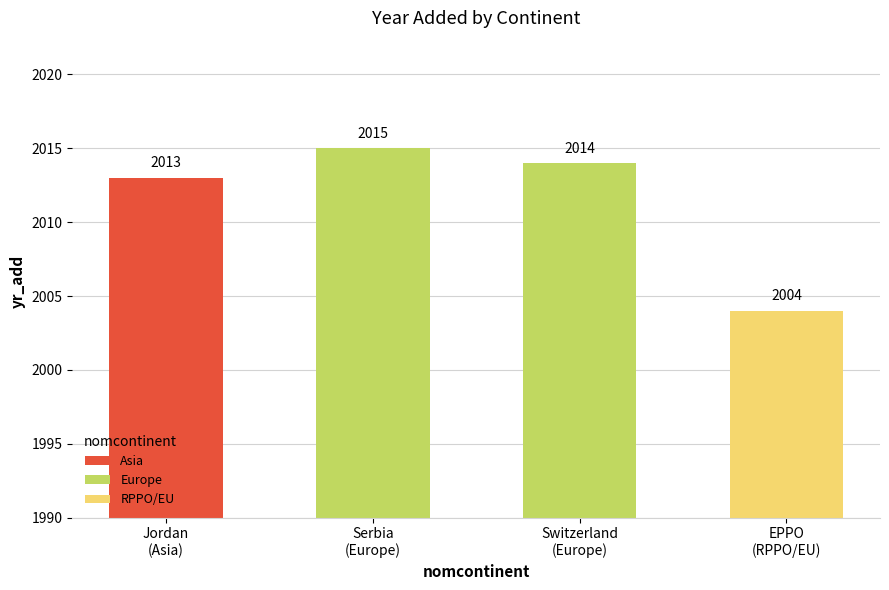

Where does the data first go above 2014?

Serbia
(Europe)